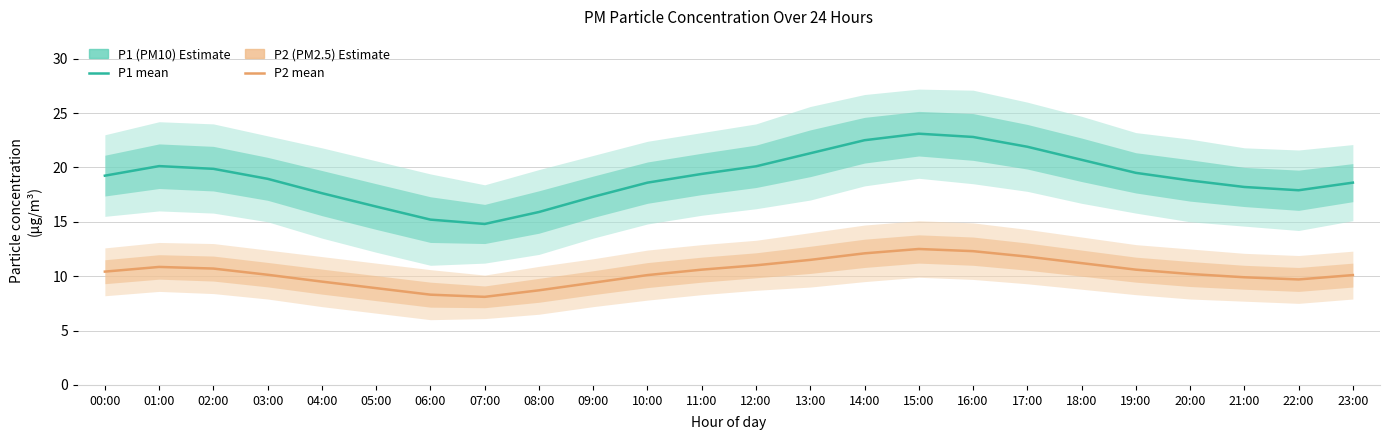

What is the difference between the P2 (PM2.5) Estimate values at 02:00 and 03:00?

0.6